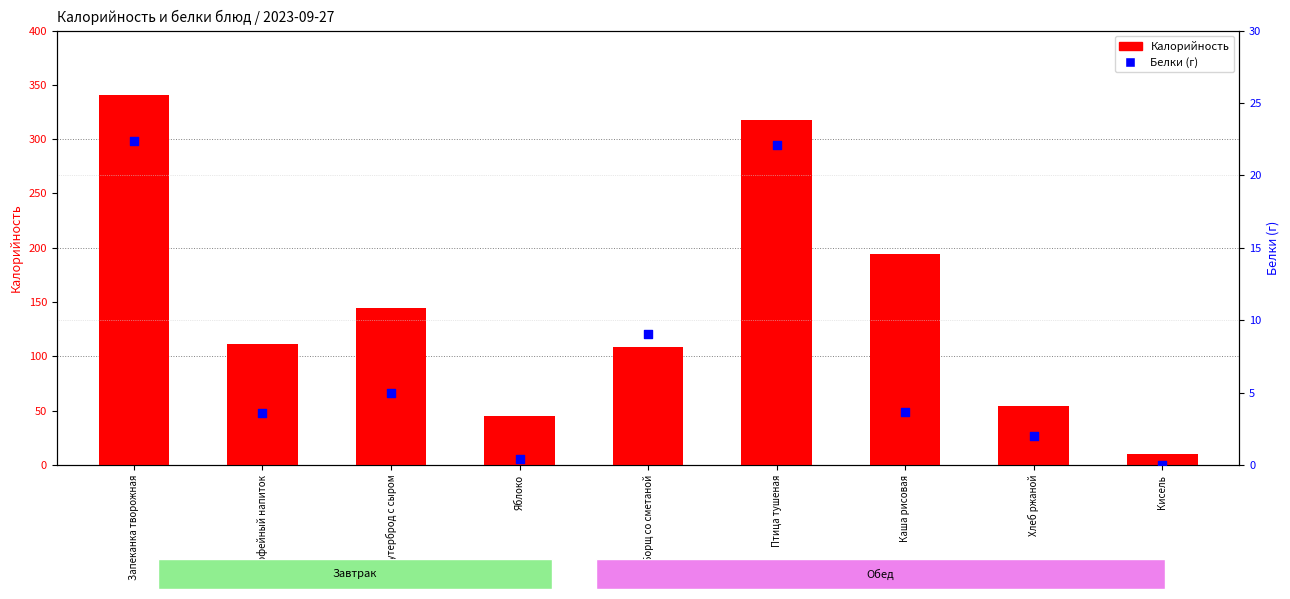

At which category is the sum across all series the highest?

Запеканка творожная